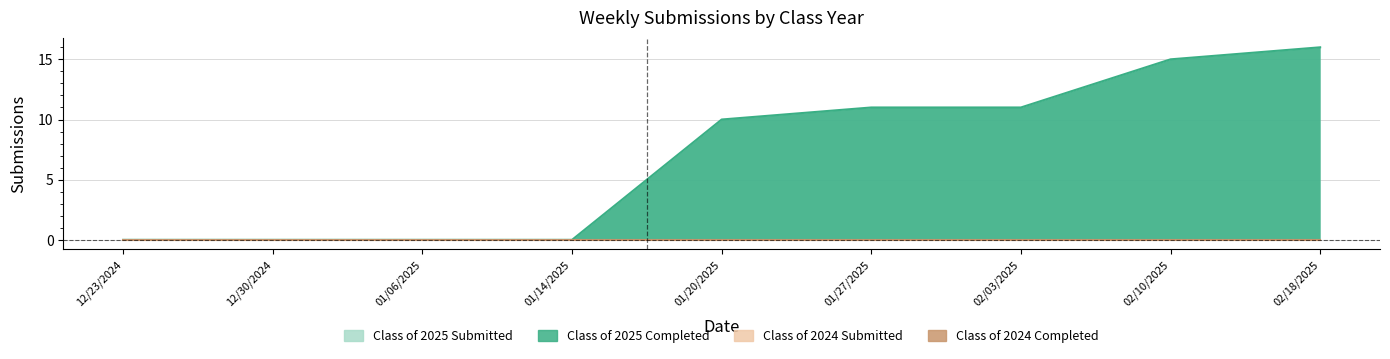

What are all the series names shown in the legend?

Class of 2025 Submitted, Class of 2025 Completed, Class of 2024 Submitted, Class of 2024 Completed